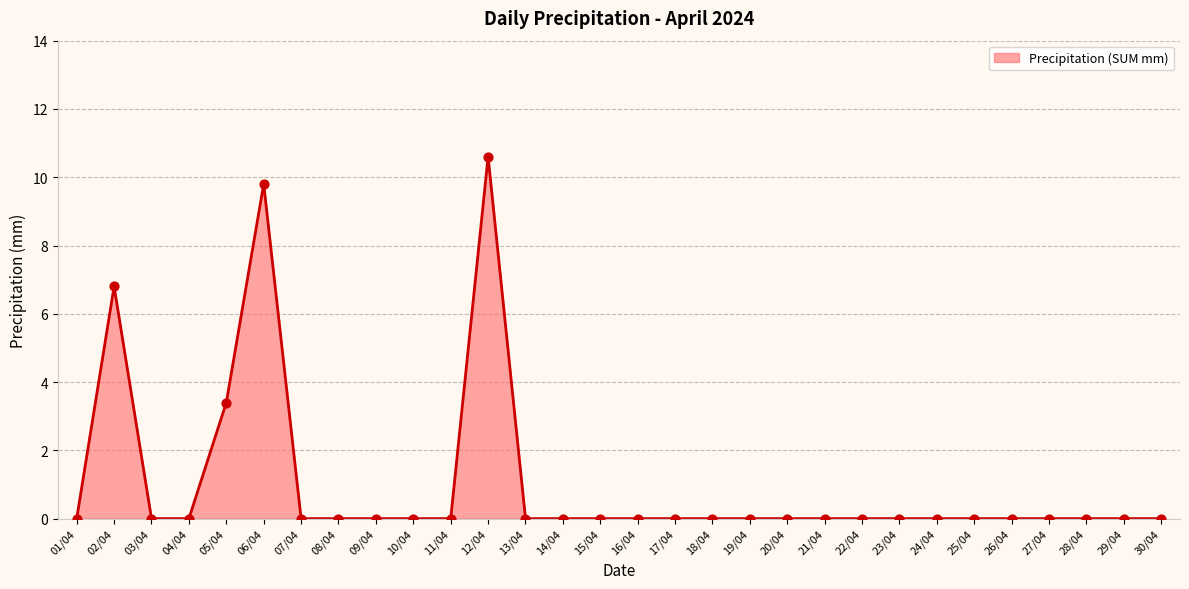

Which has a higher value, 05/04 or 28/04?

05/04